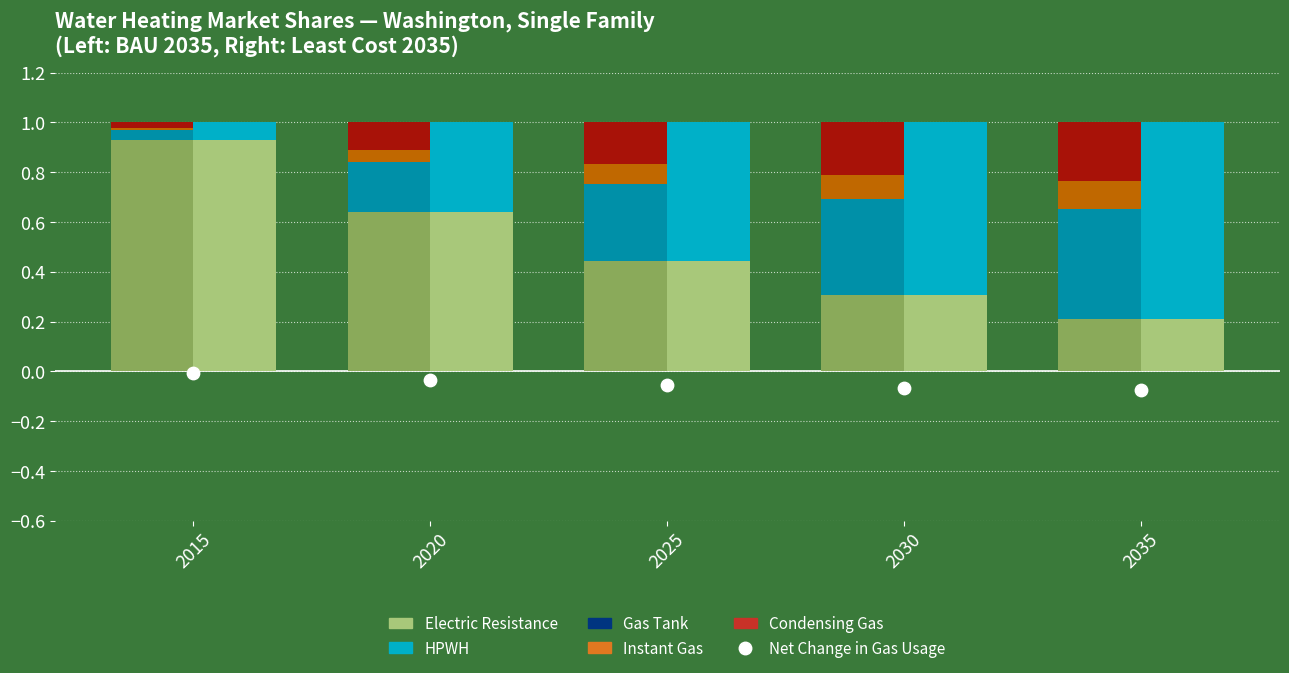

Is the value of Electric Resistance at 2030 greater than the value of Gas Tank at 2020?

Yes